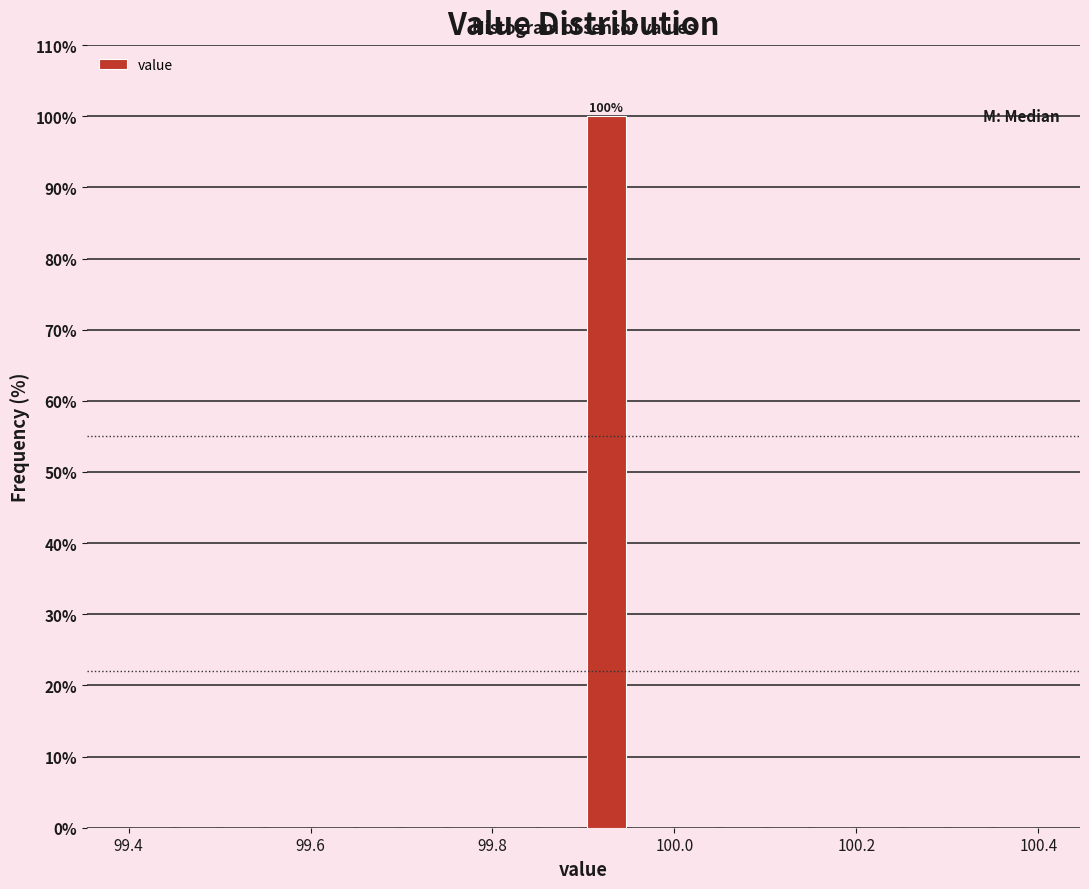

Read against the x-axis, roughly where is the centre of the tallest bar?

99.92